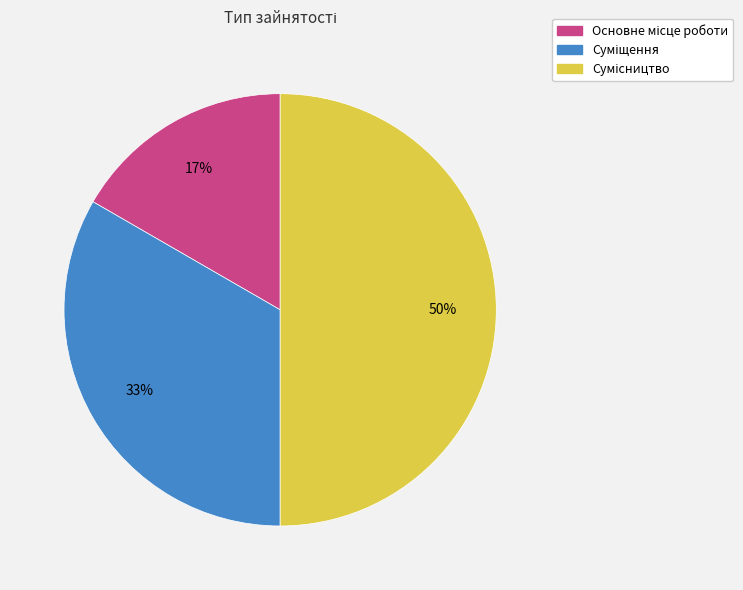

To the nearest percent, what is the average slice percentage?

33%